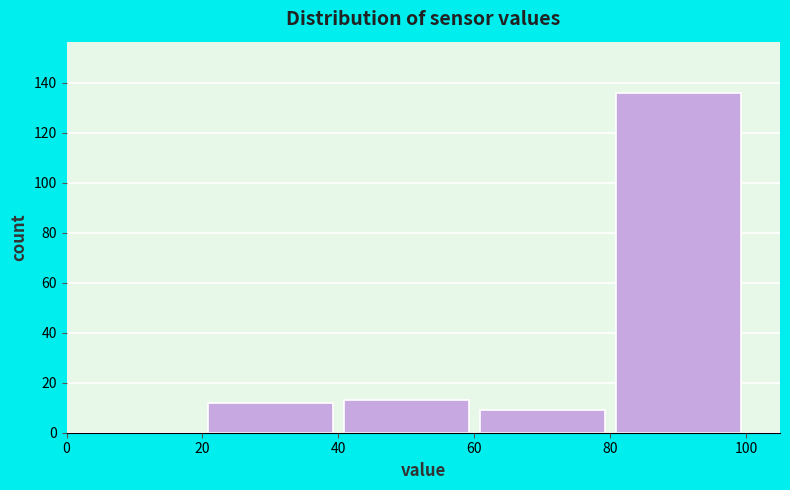

Over which range of the x-axis is the bar tallest?

80 to 100